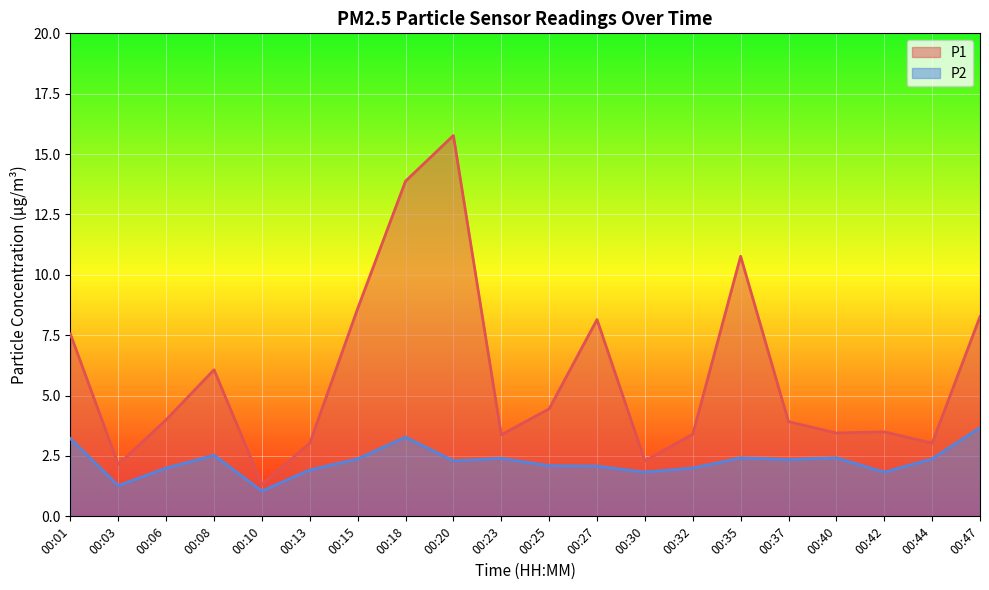

Rank the series by their maximum value, from highest to lowest.

P1, P2